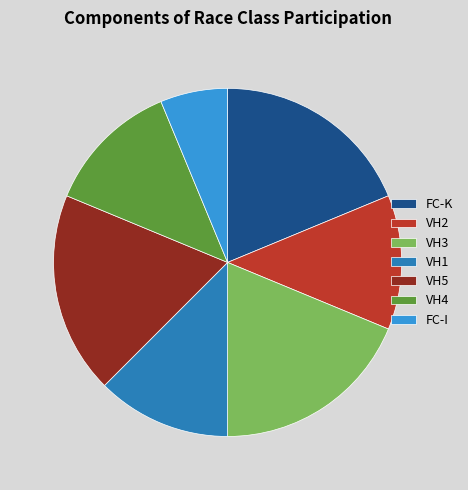

Do VH5 and FC-K together represent more than half of the pie?

No